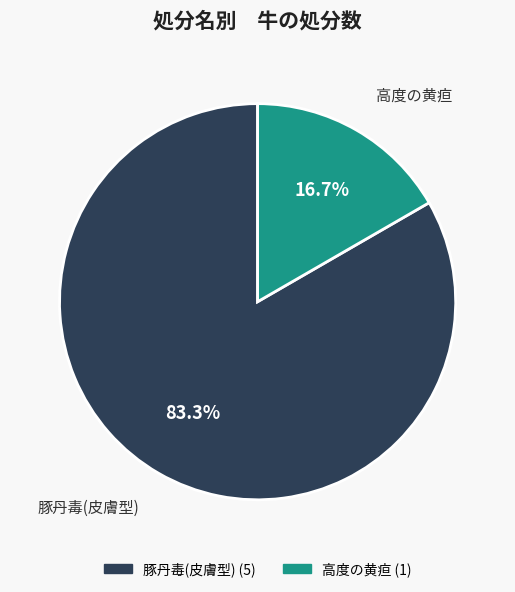

What percentage is the 高度の黄疸 slice, to the nearest percent?

17%